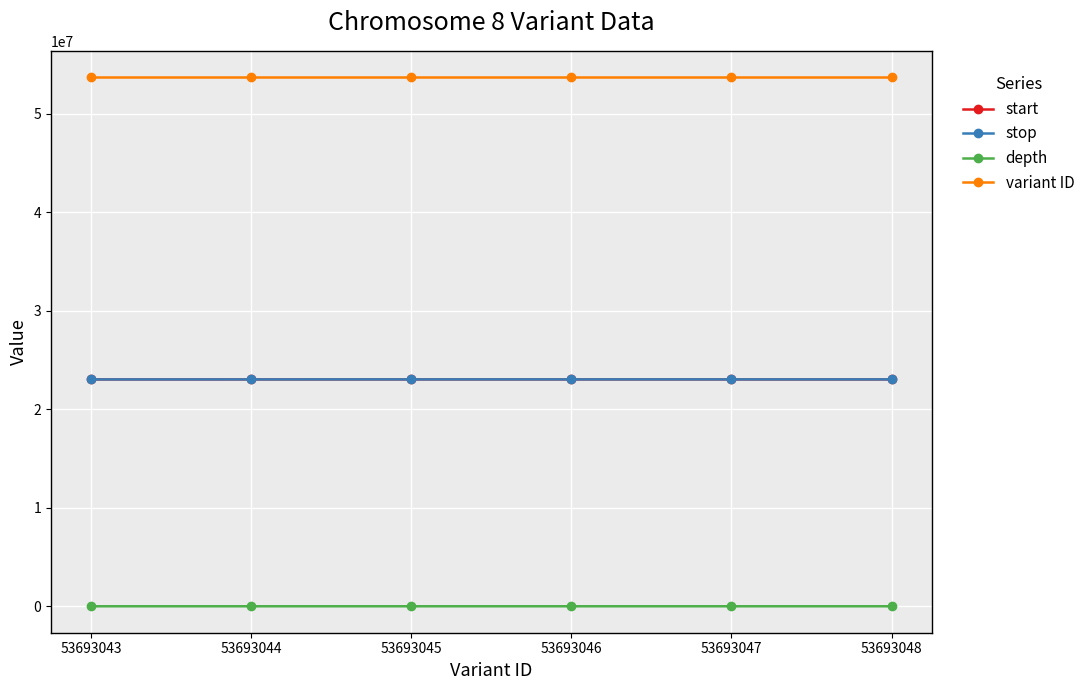

What is the minimum value for start?

23025146